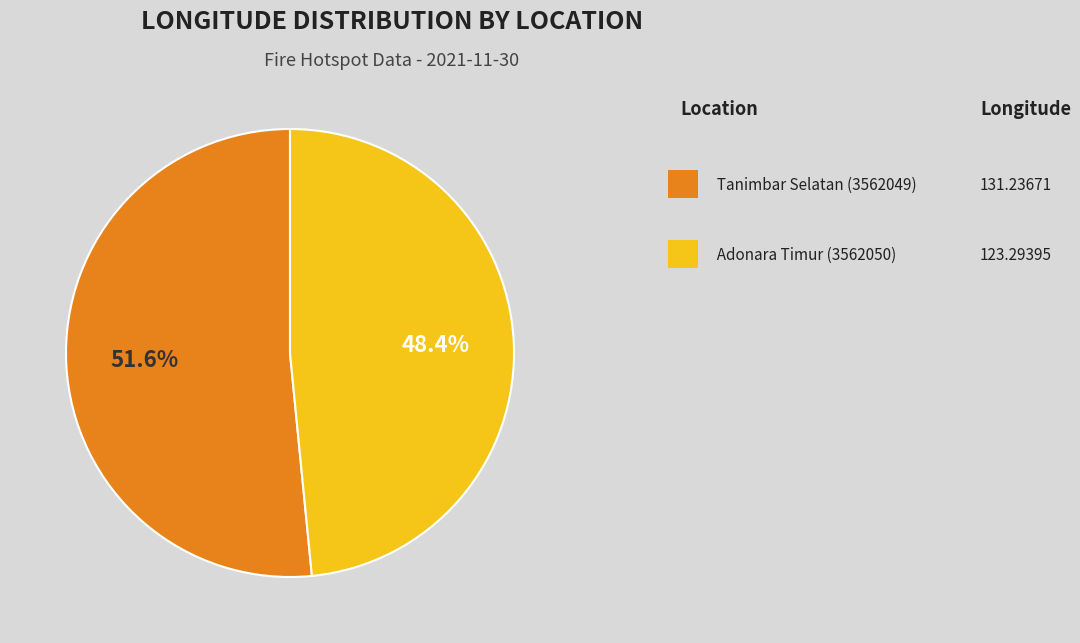

Is there a majority slice in this chart?

Yes